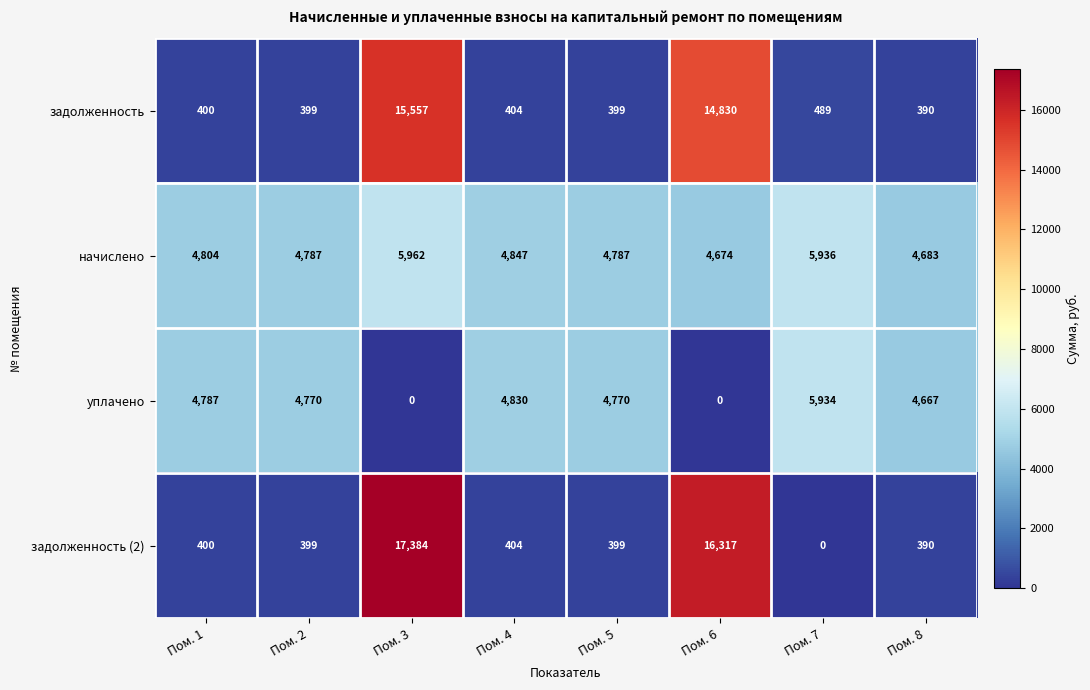

What is the difference between the highest and lowest values at Пом. 2?

4388